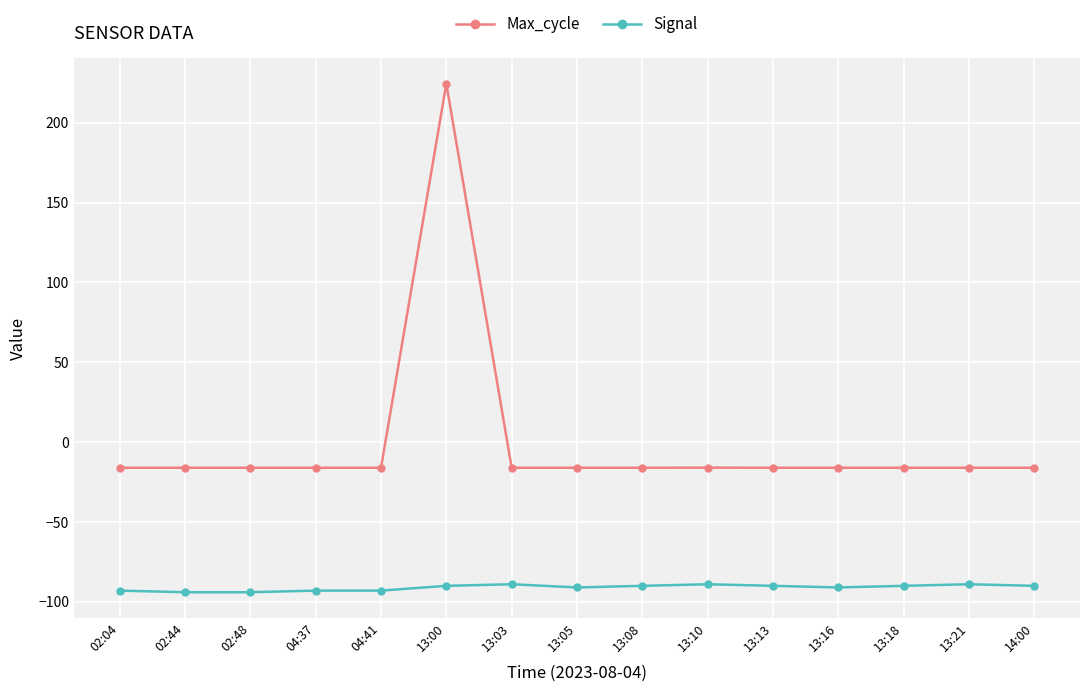

True or false: Signal has more than 1 interior local peaks.

True